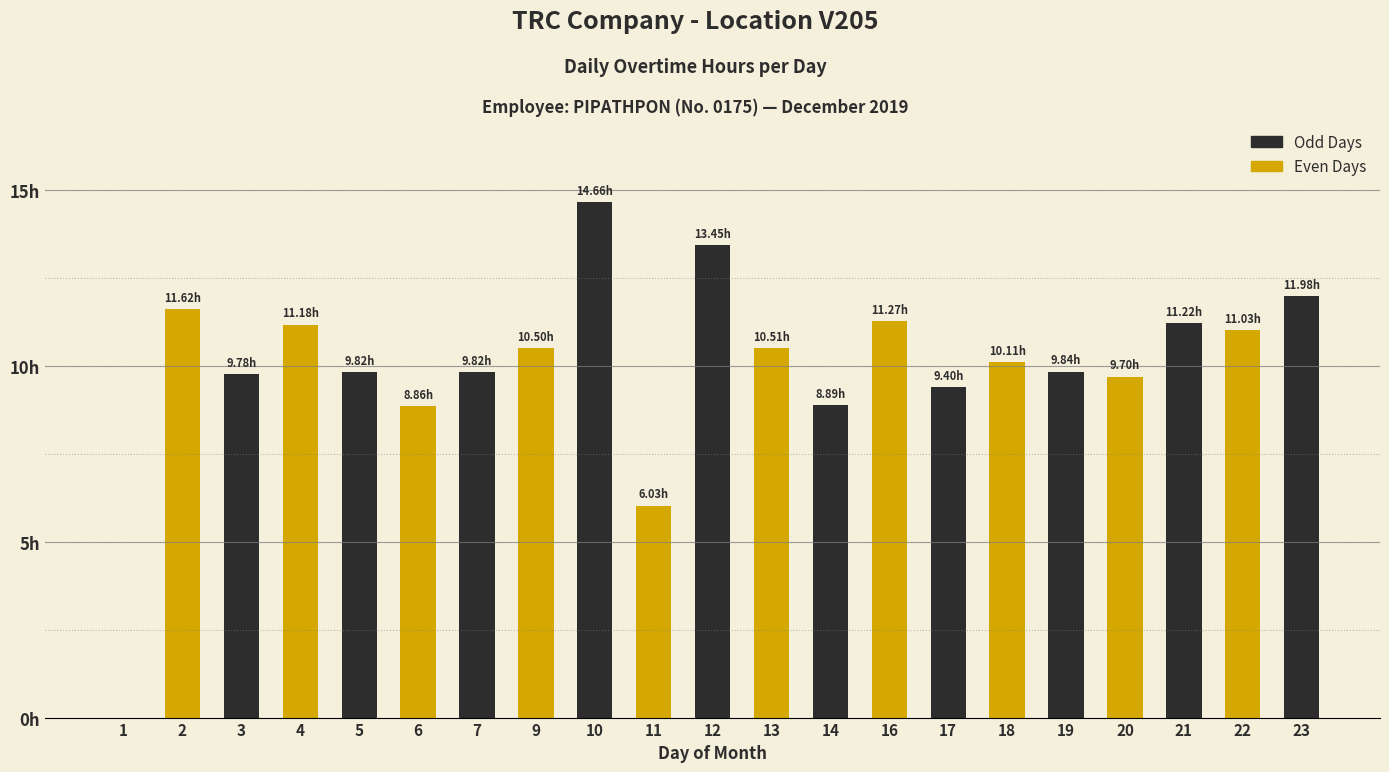

Reading left to right, list all the values displayed in this chart.

1=0.0	2=11.6	3=9.8	4=11.2	5=9.8	6=8.9	7=9.8	9=10.5	10=14.7	11=6.0	12=13.4	13=10.5	14=8.9	16=11.3	17=9.4	18=10.1	19=9.8	20=9.7	21=11.2	22=11.0	23=12.0